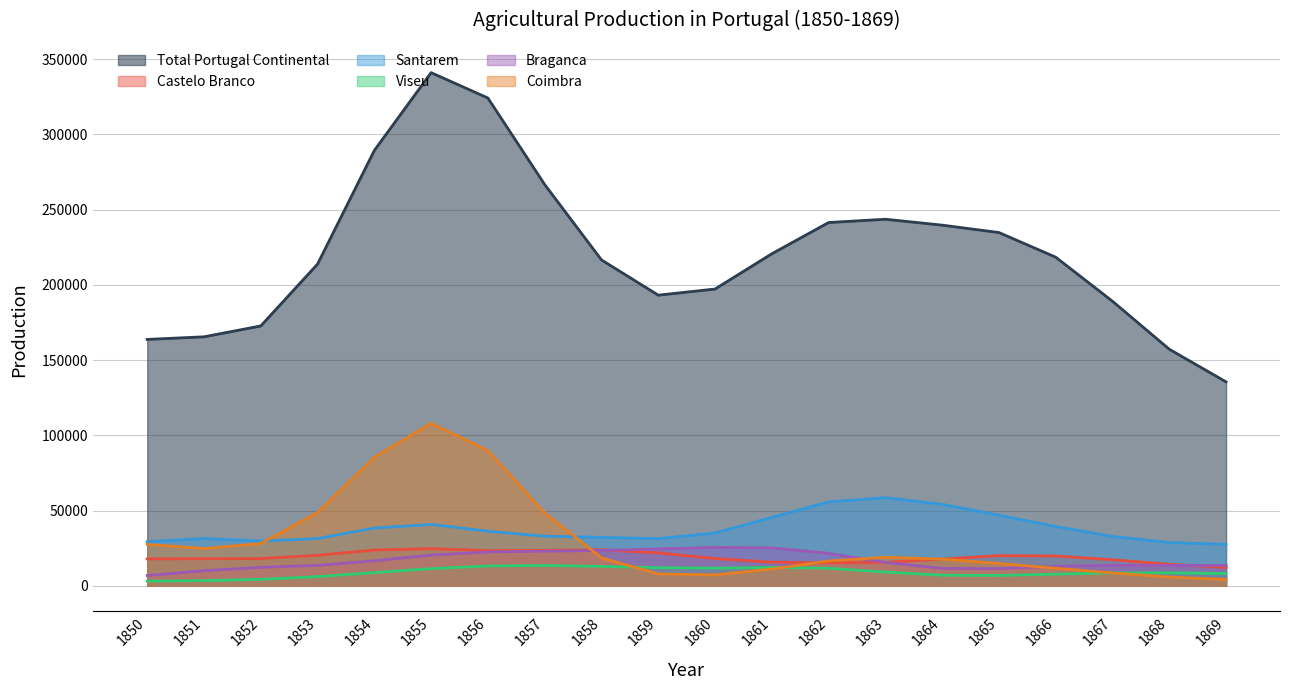

True or false: Viseu has more than 2 interior local peaks.

True